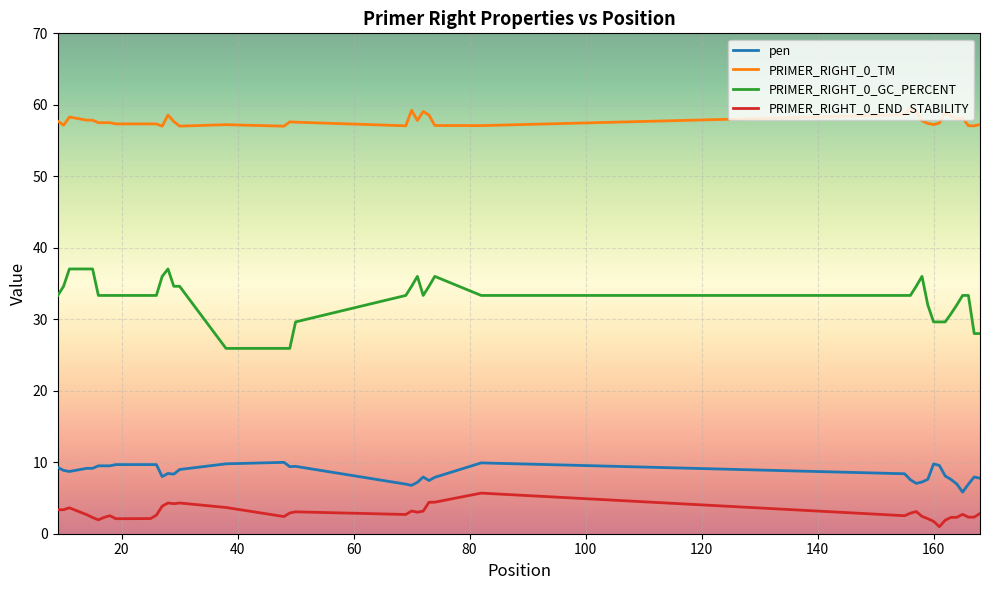

What is the difference between the maximum and minimum values in the PRIMER_RIGHT_0_END_STABILITY series?

4.7